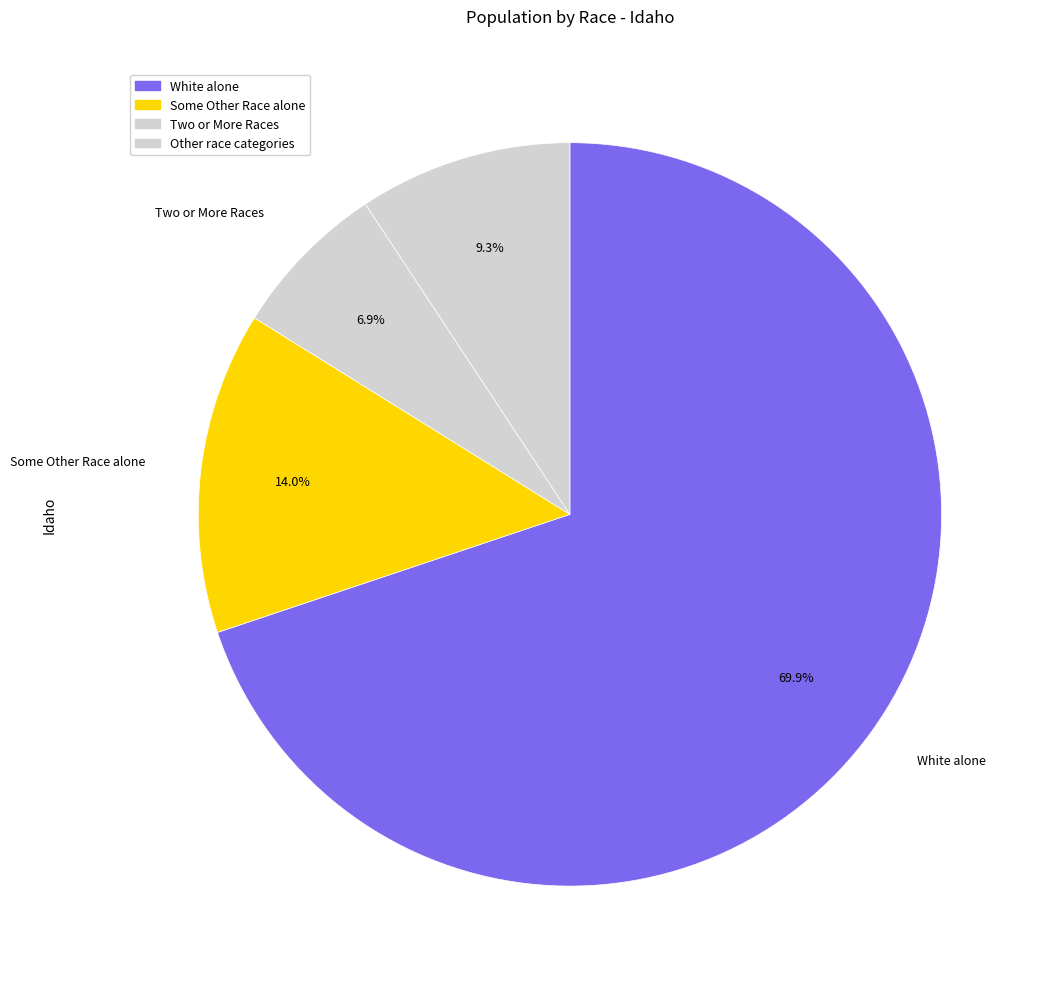

Count the number of slices in the pie.

4